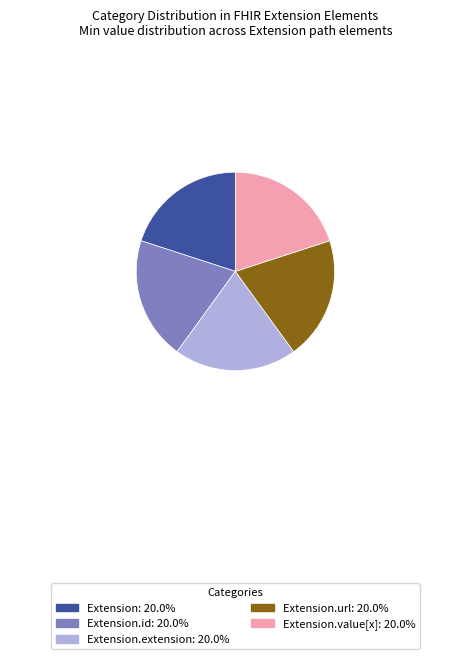

Is there a majority slice in this chart?

No